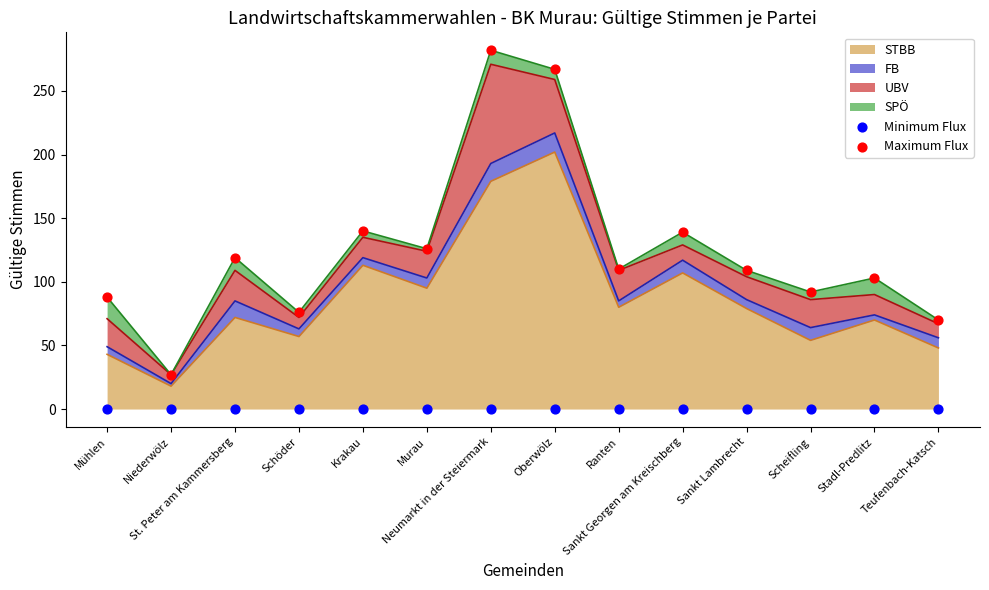

Which series has the largest total across all categories?

Maximum Flux